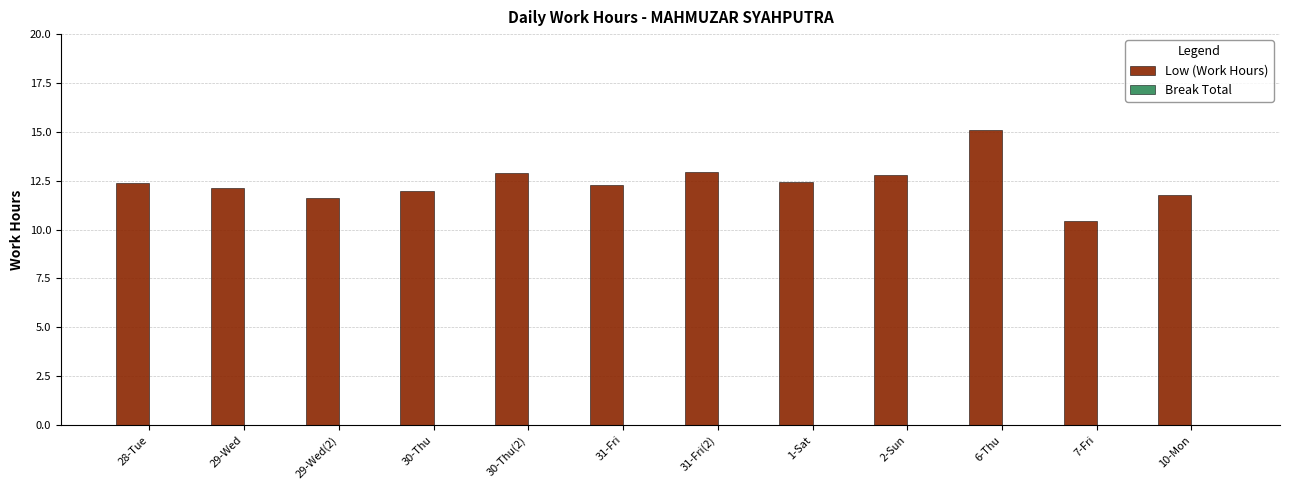

What is the greatest value displayed?

15.1